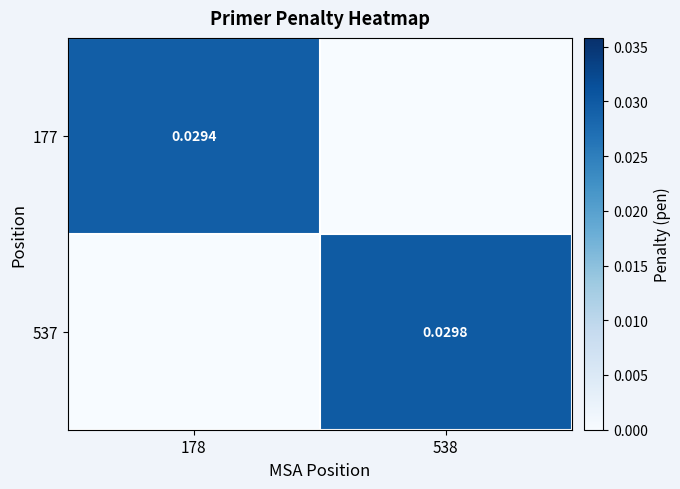

List the labels in order of 537 value, smallest first.

178, 538